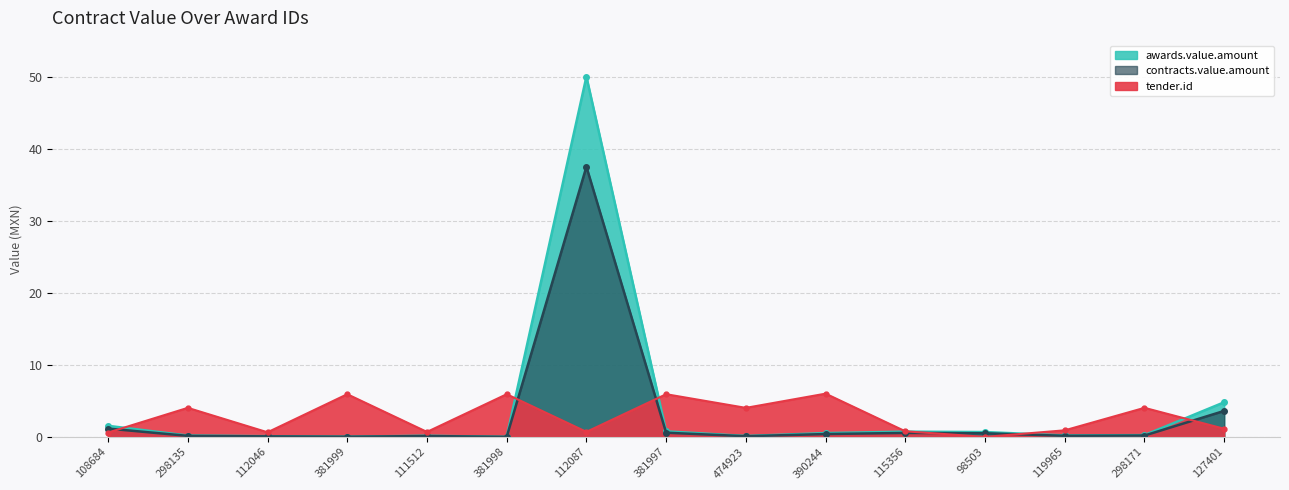

What position from the right is 119965?

3